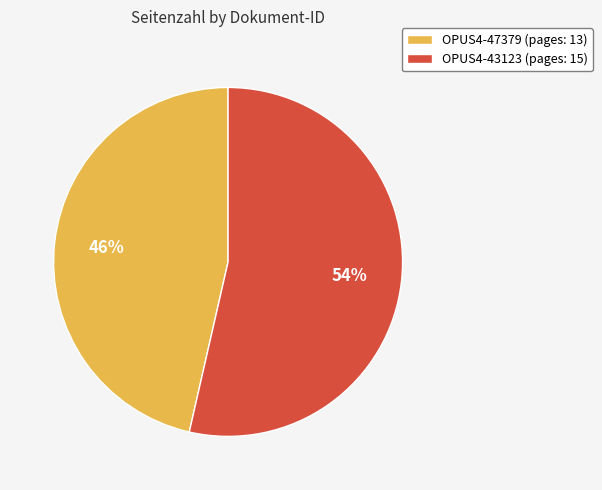

Do OPUS4-47379 (pages: 13) and OPUS4-43123 (pages: 15) together represent more than half of the pie?

Yes